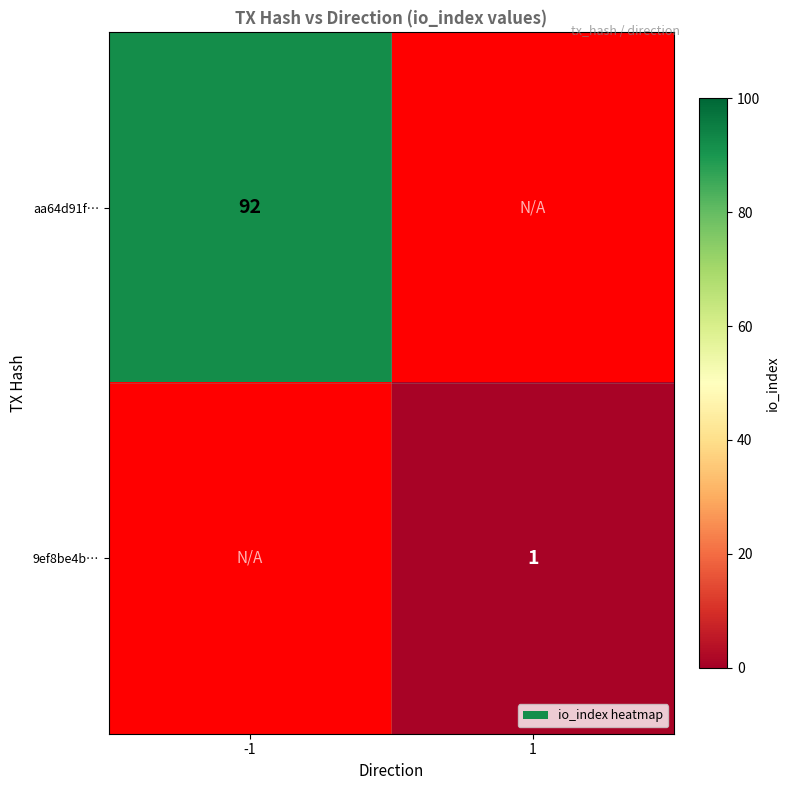

The value of aa64d91f… at -1 is 92. True or false?

True